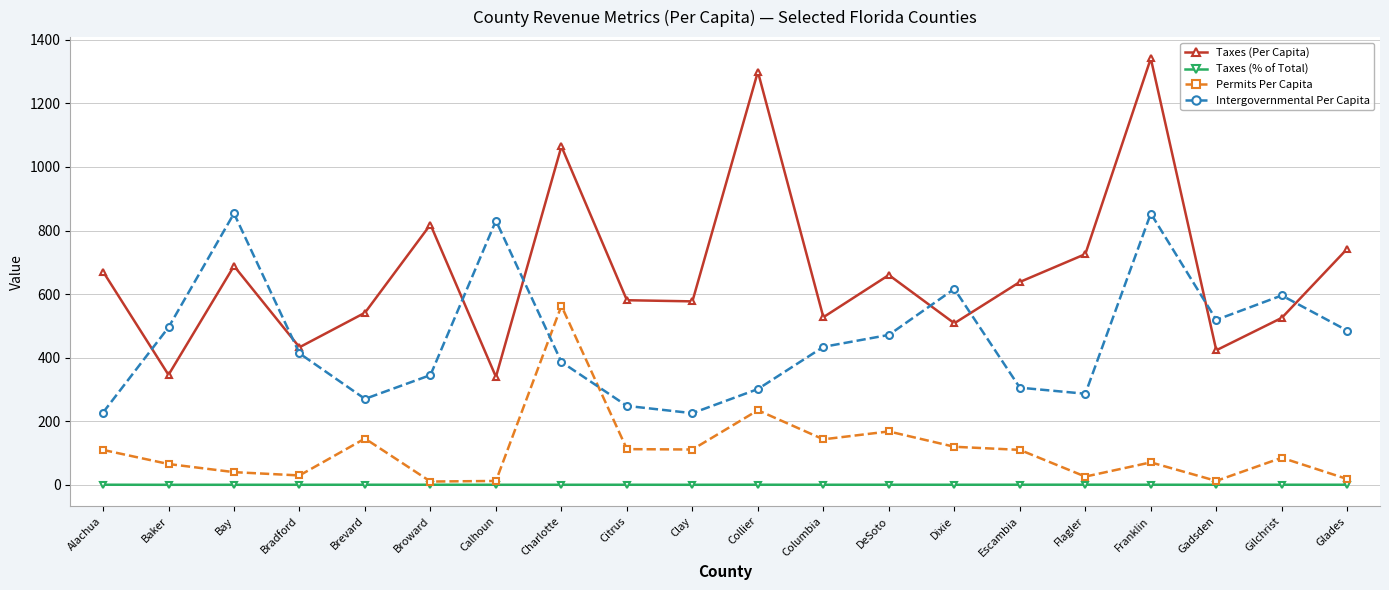

What are all the series names shown in the legend?

Taxes (Per Capita), Taxes (% of Total), Permits Per Capita, Intergovernmental Per Capita